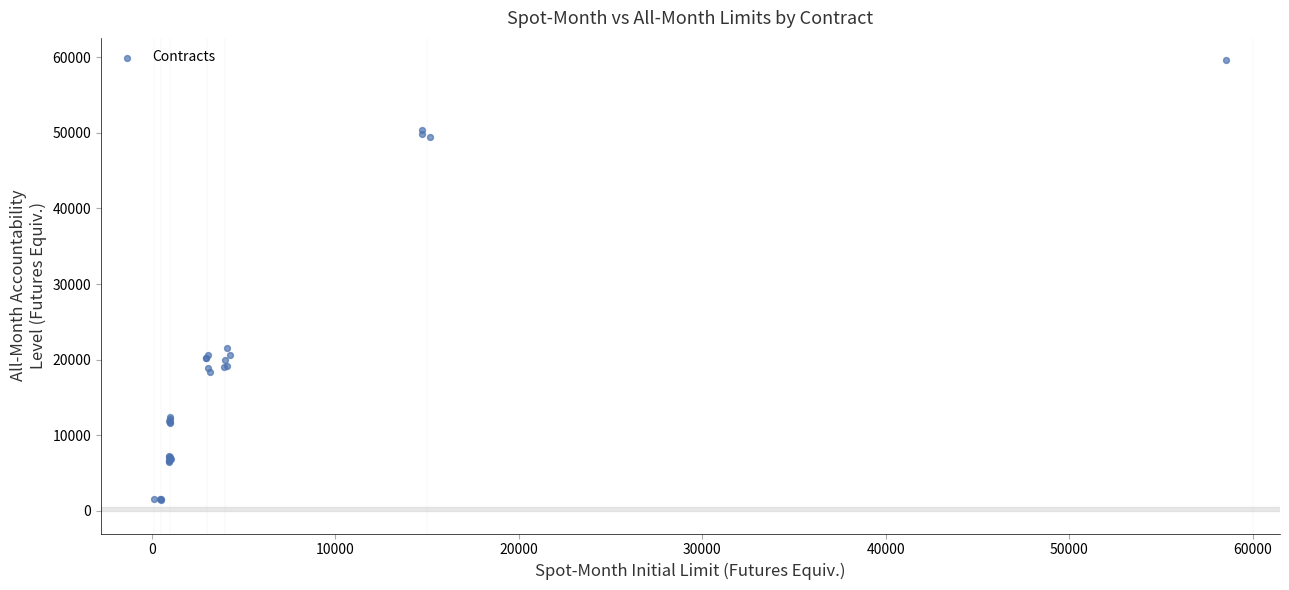

What Y value in the scatter plot is closest to 30506?

21481.8